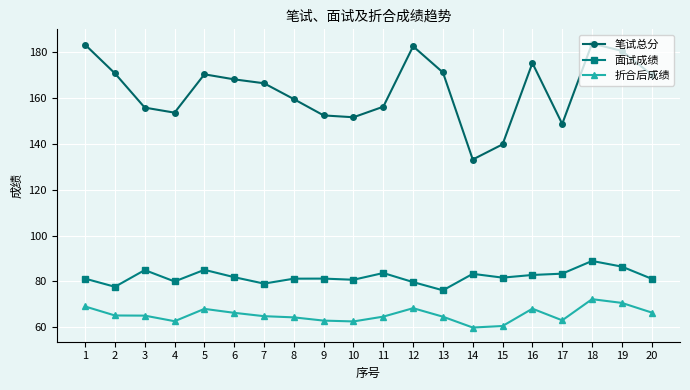

True or false: 面试成绩 has more than 0 points higher than both neighbors.

True